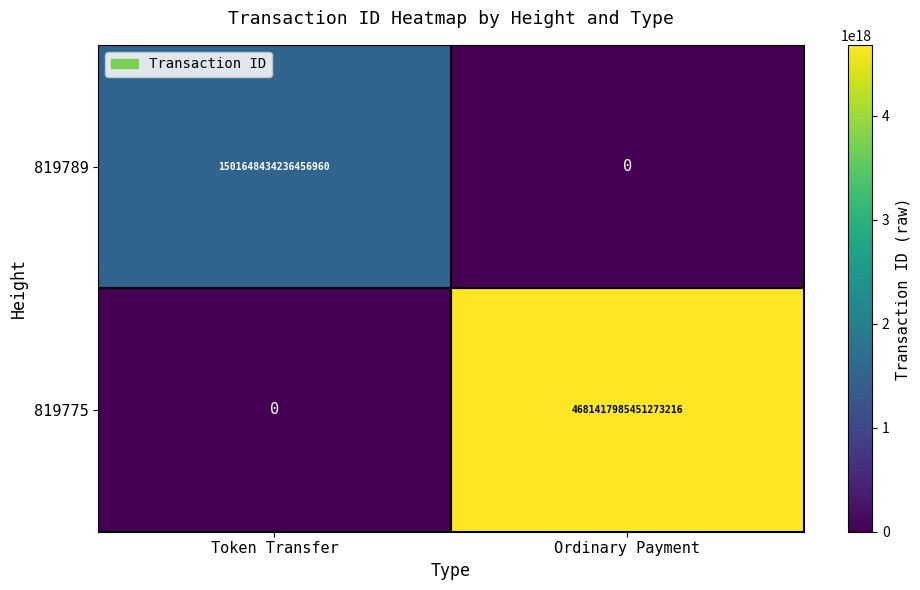

List the series in order of their overall mean, highest first.

819775, 819789